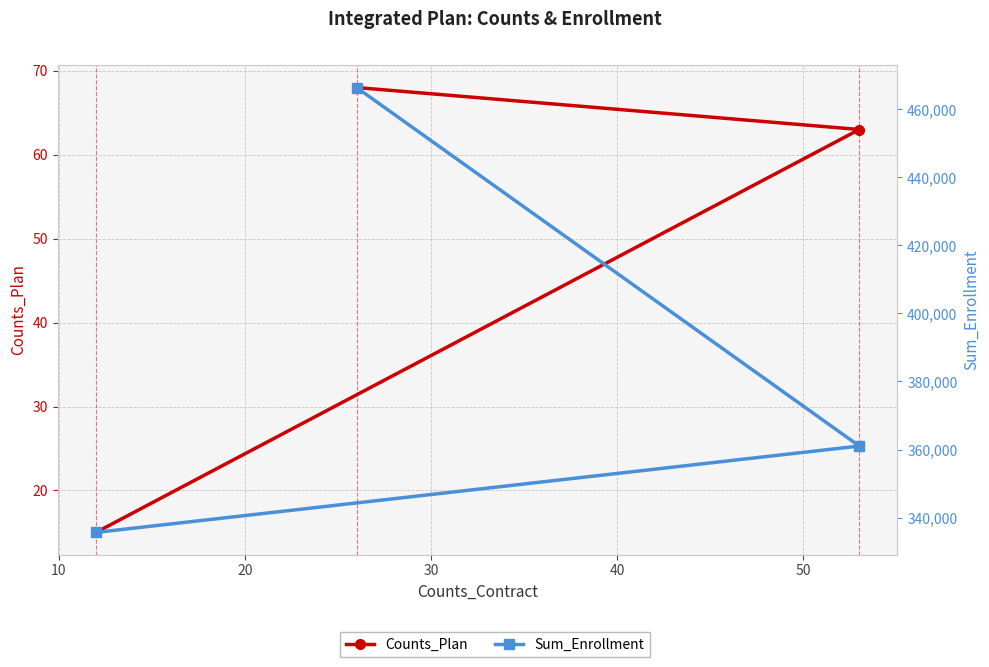

What is the value of the Sum_Enrollment point at the 2nd from the left?

361024